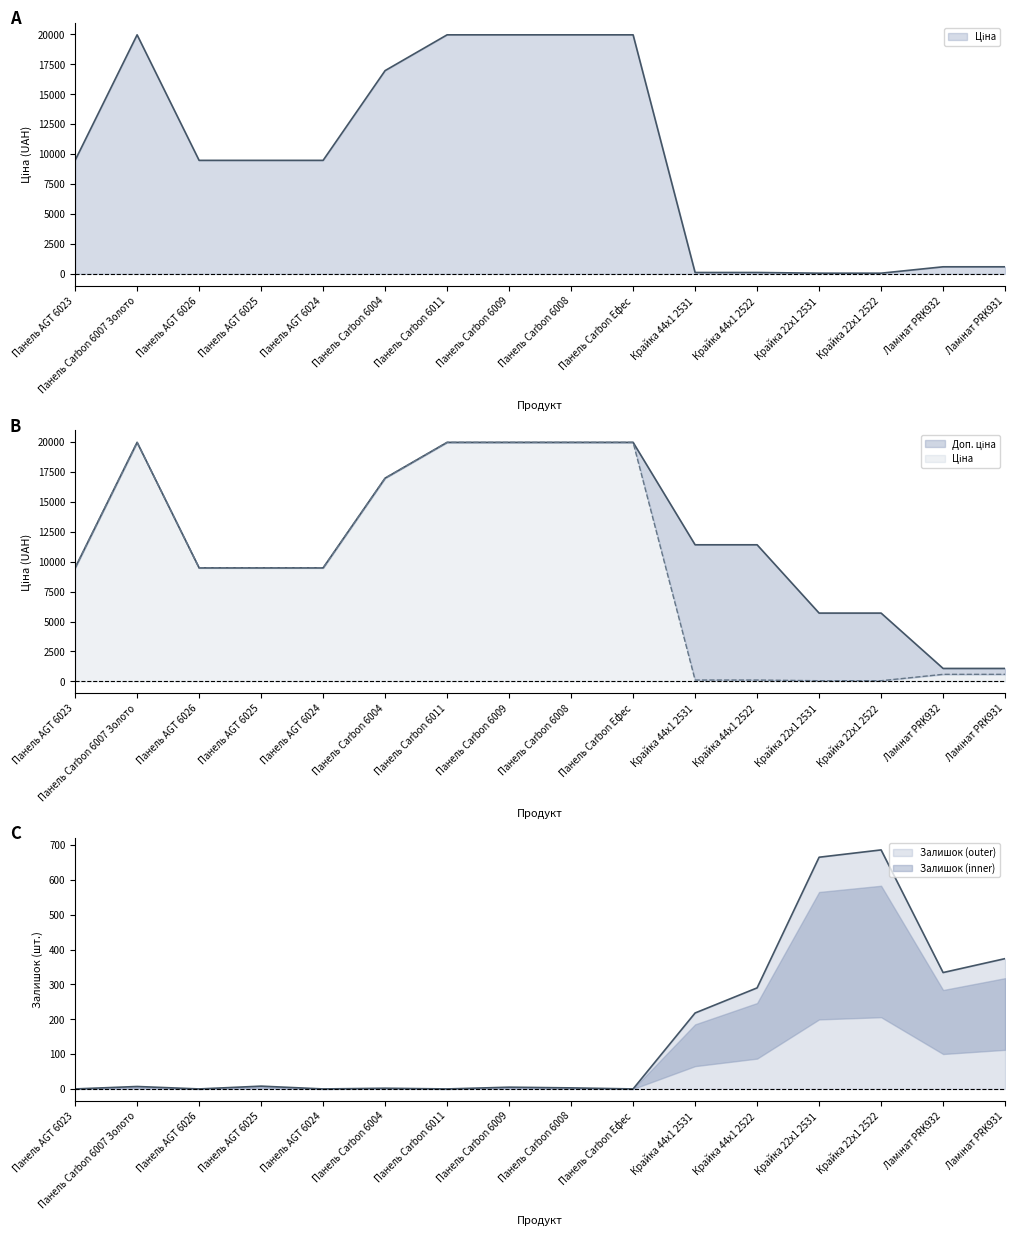

What is the value of the Ціна point at the 16th from the left?

589.9